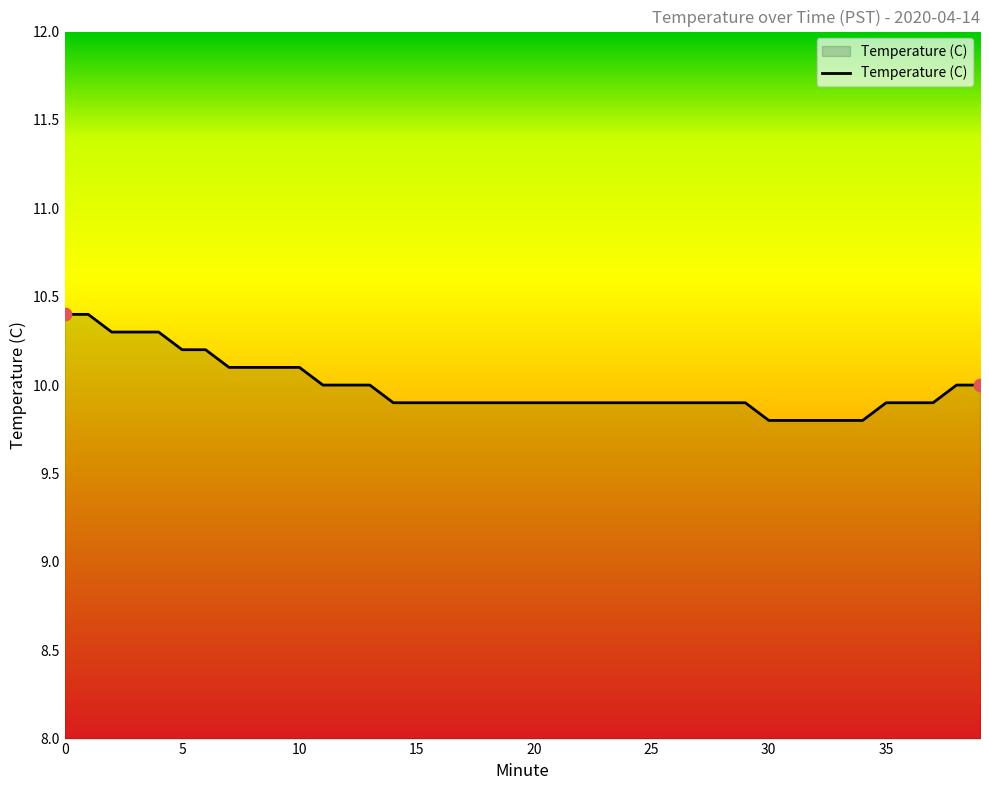

What is the greatest value displayed?

10.4